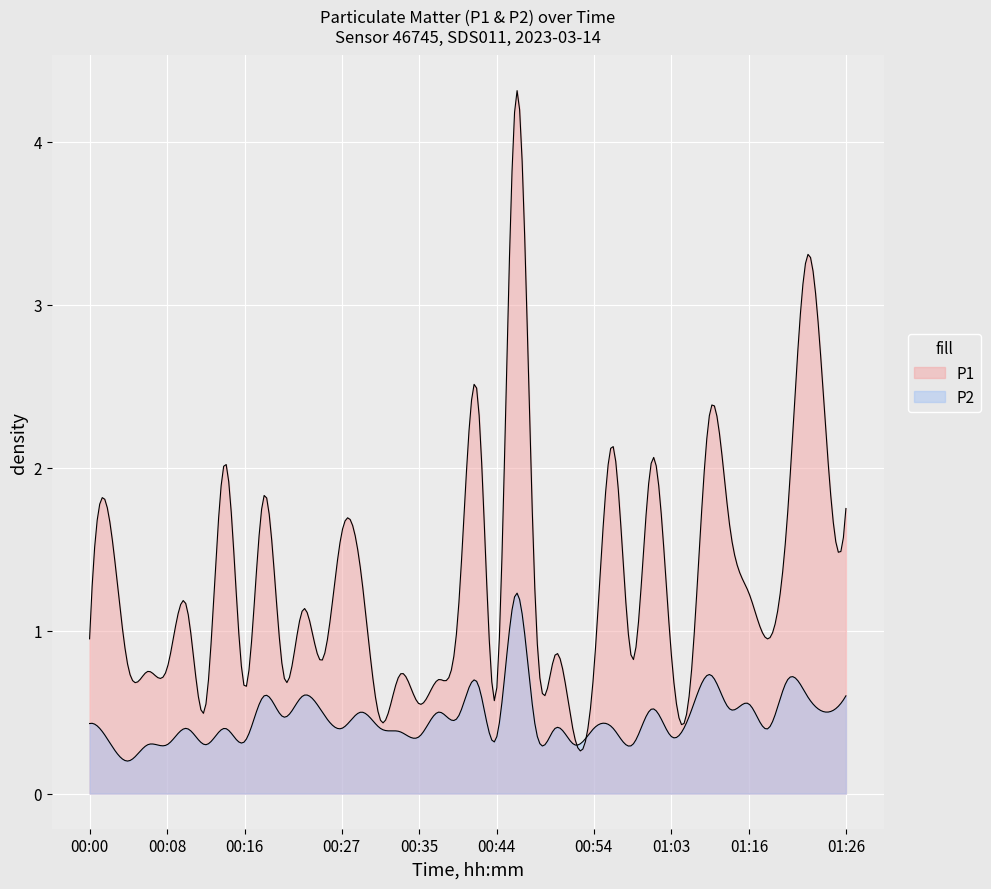

What is the greatest value displayed?

4.3